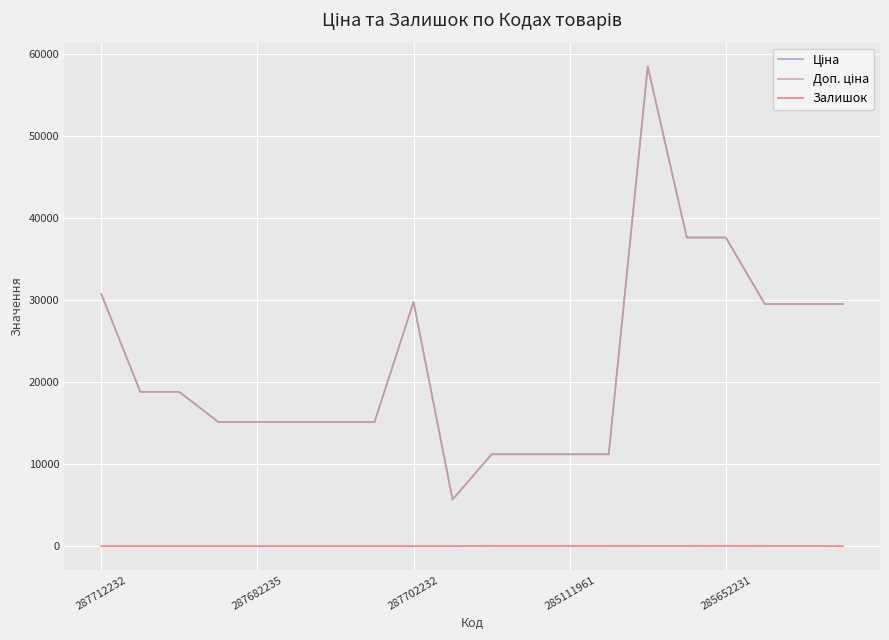

Does the chart have visible grid lines?

Yes